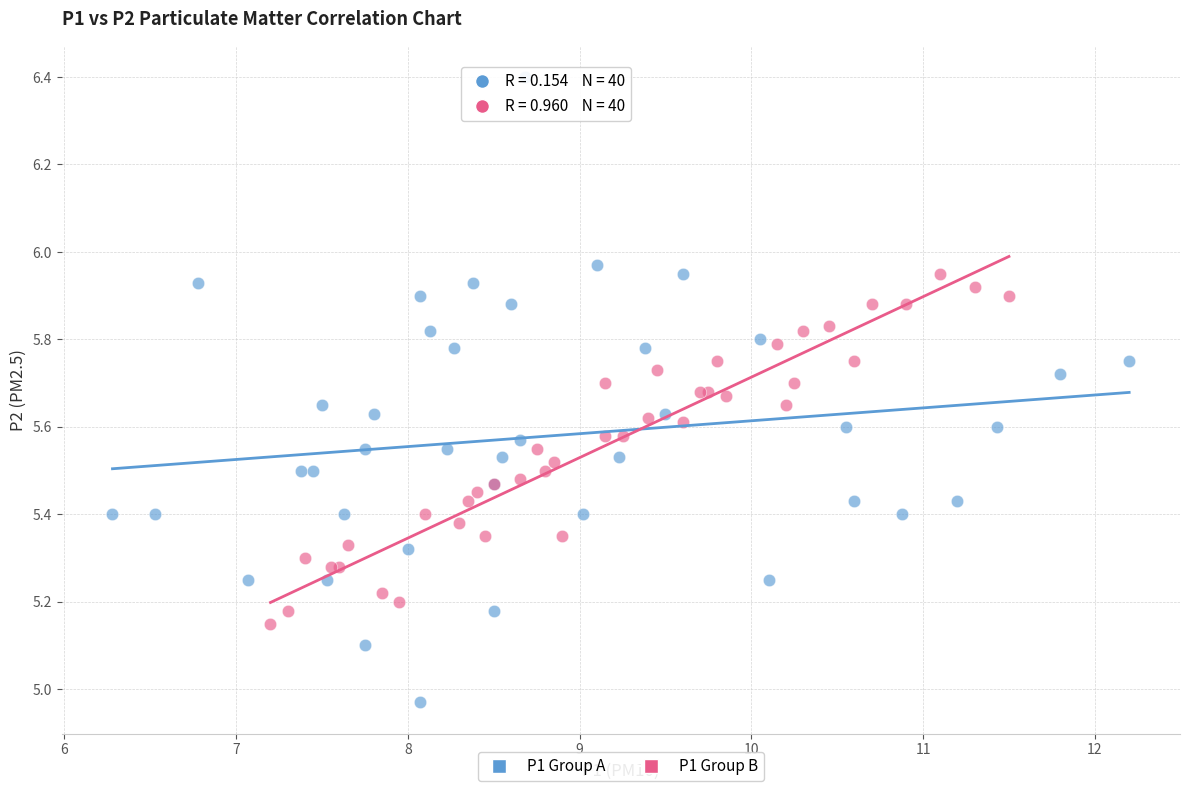

Which series has the largest Y range (max minus min)?

P1 Group A